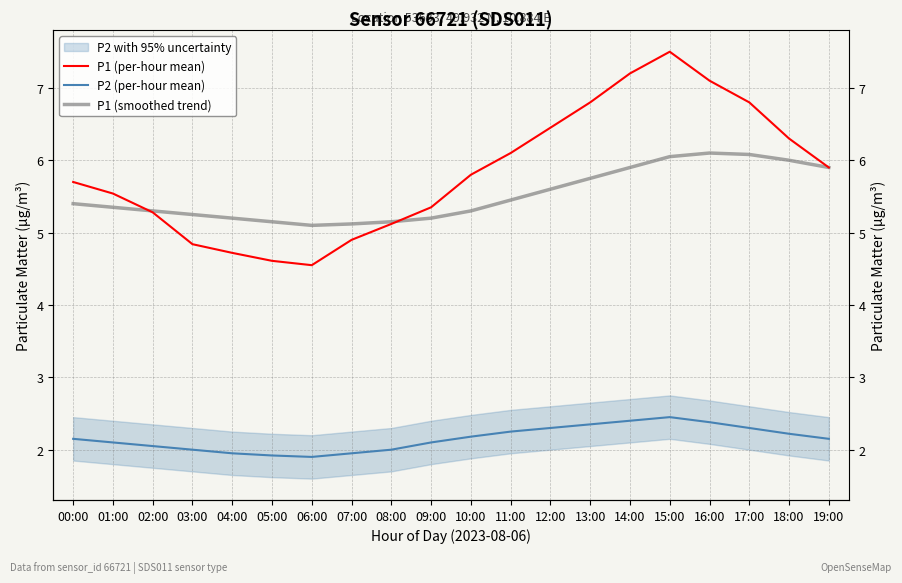

Rank the categories by P1 (smoothed trend) value from highest to lowest.

16:00, 17:00, 15:00, 18:00, 14:00, 19:00, 13:00, 12:00, 11:00, 00:00, 01:00, 02:00, 10:00, 03:00, 04:00, 09:00, 05:00, 08:00, 07:00, 06:00